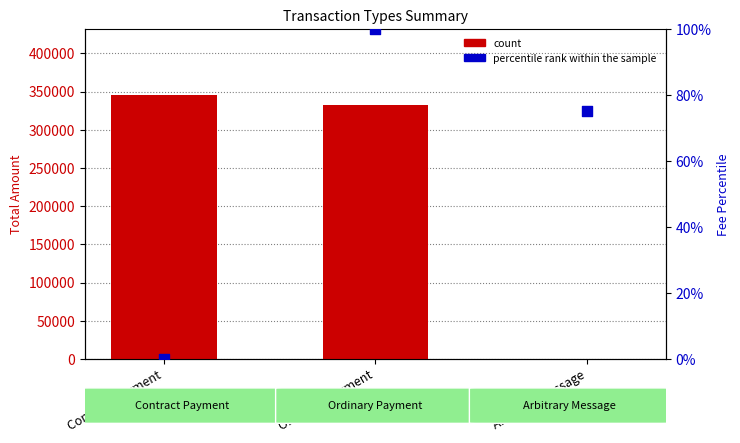

What are all the series names shown in the legend?

count, percentile rank within the sample